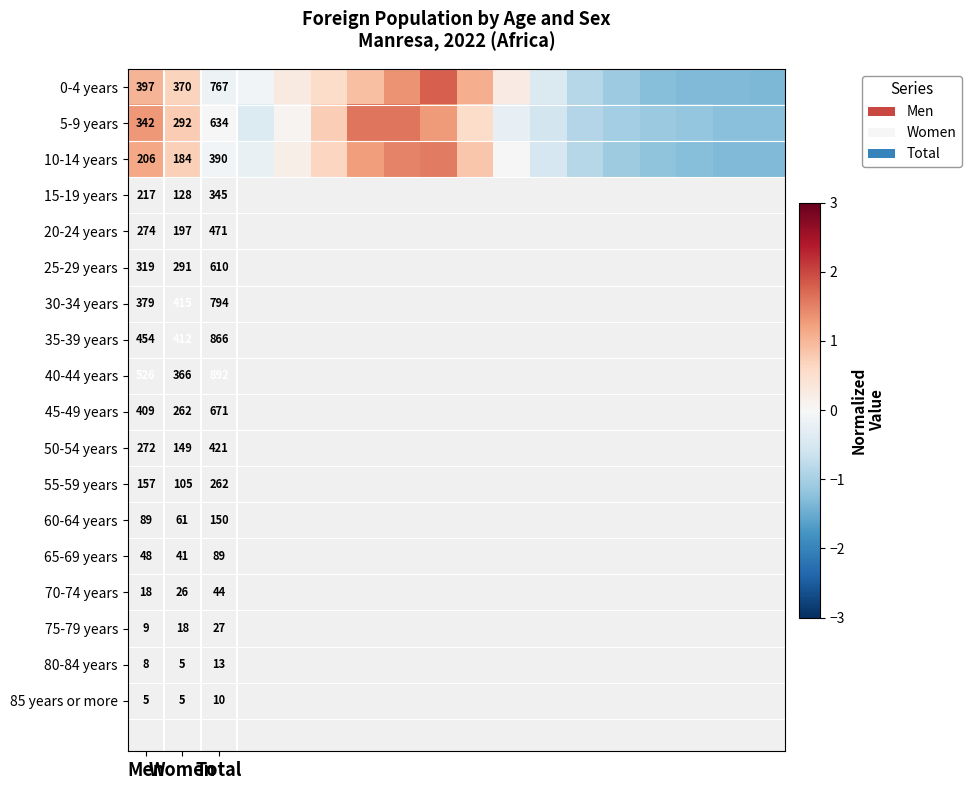

What is the maximum value for 10-14 years?

1.6